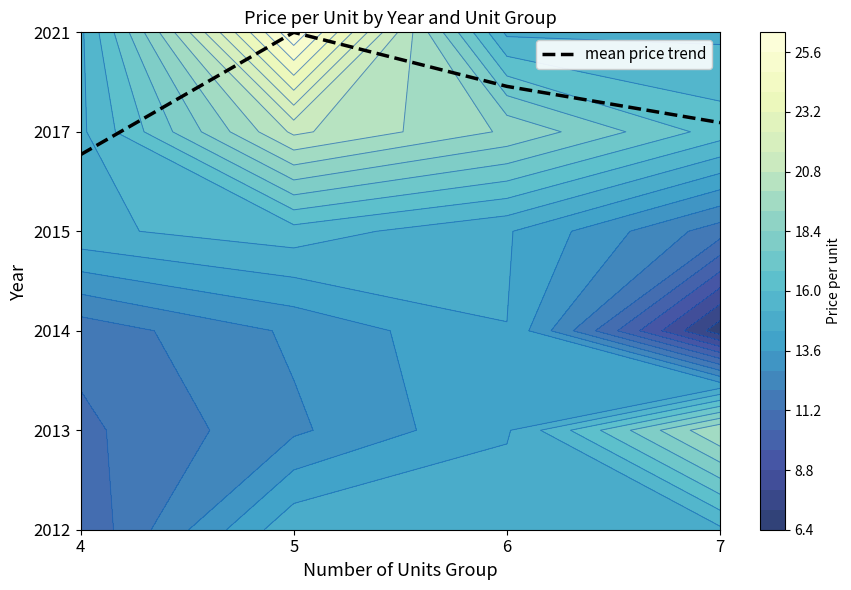

Approximately how many times larger is the value at 7 compared to 6?

0.9